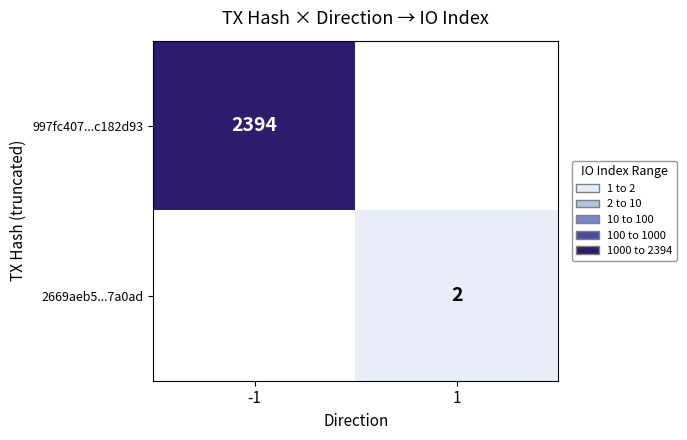

Which label corresponds to the smallest value in the chart?

1